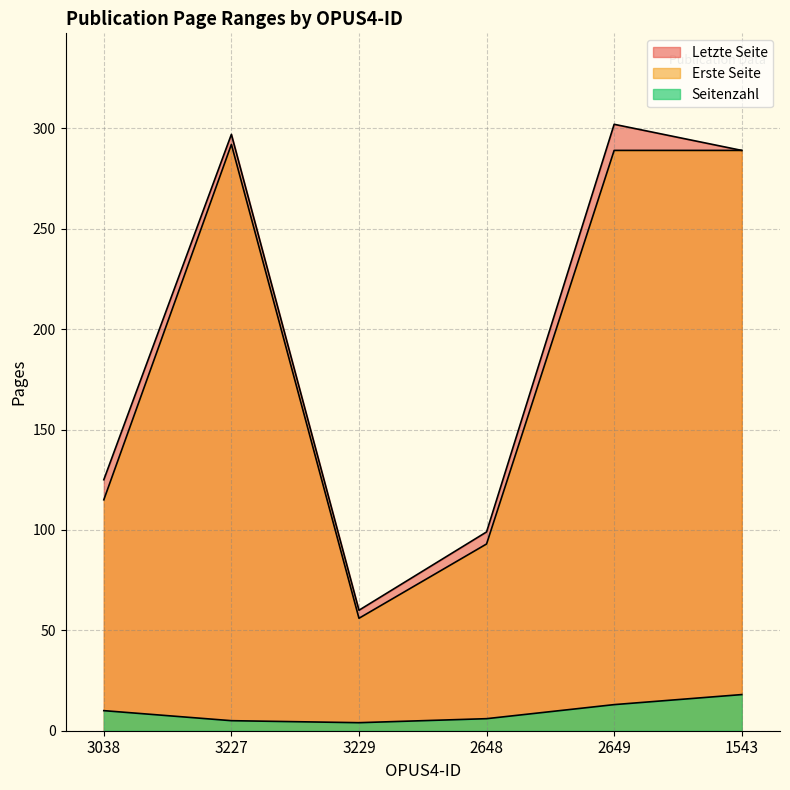

What is the sum of the Letzte Seite values at 2649 and 3227?

599